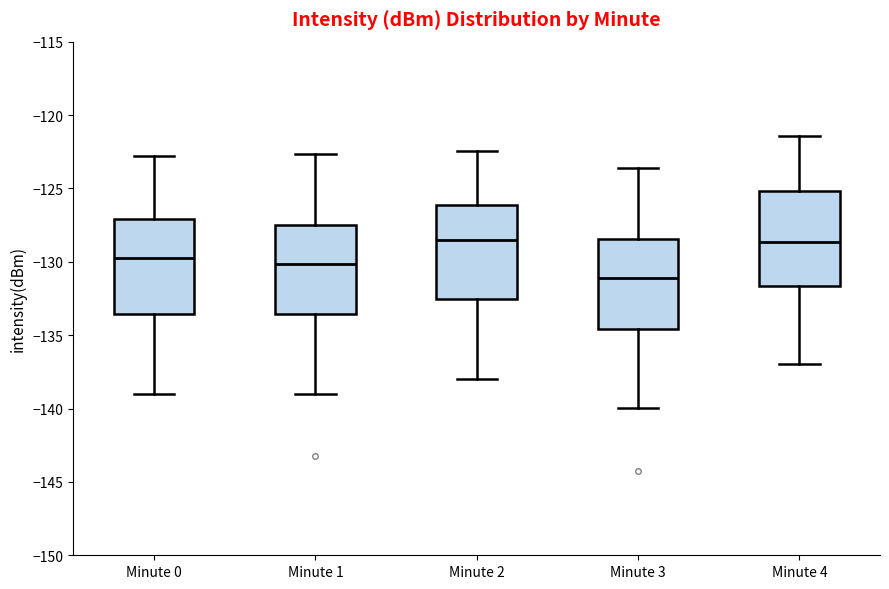

Reading left to right, transcribe this box plot: for each box, give where its median line is, the range the box spans, and where its two whiskers end, as read against the y-axis. The values are not printed on the chart, so give them approximately, as read against the axis.

Minute 0: median -129.5, box -133.5 to -127.0, whiskers -139.0 to -123.0
Minute 1: median -130.0, box -133.5 to -127.5, whiskers -139.0 to -122.5
Minute 2: median -128.5, box -132.5 to -126.0, whiskers -138.0 to -122.5
Minute 3: median -131.0, box -134.5 to -128.5, whiskers -140.0 to -123.5
Minute 4: median -128.5, box -131.5 to -125.0, whiskers -137.0 to -121.5